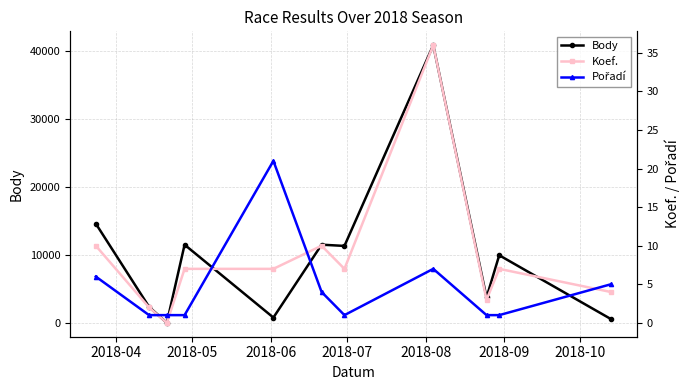

In Pořadí, how many points are higher than both neighbors (excluding endpoints)?

2